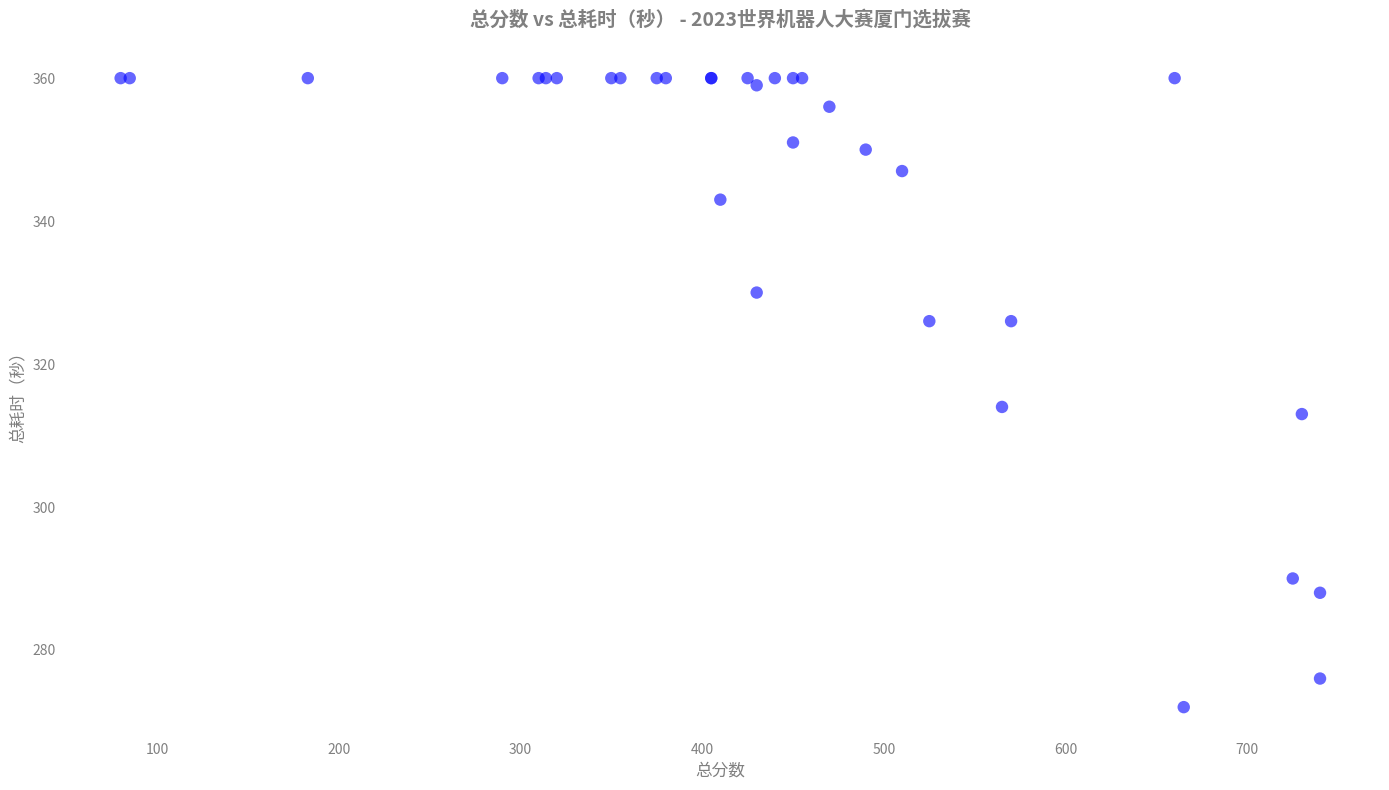

What Y value in the scatter plot is closest to 316?

314